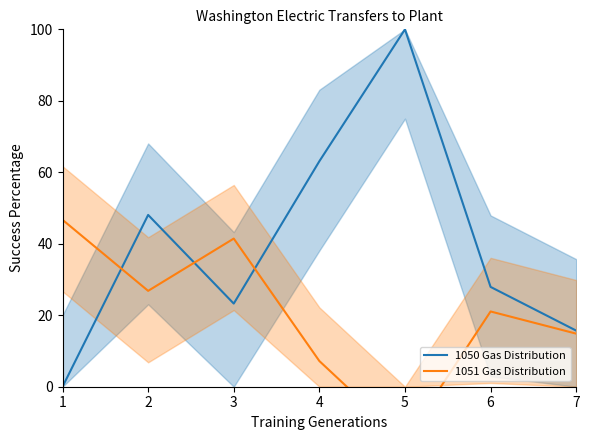

What is the value of the 1051 Gas Distribution point at the 1st from the left?

46.7